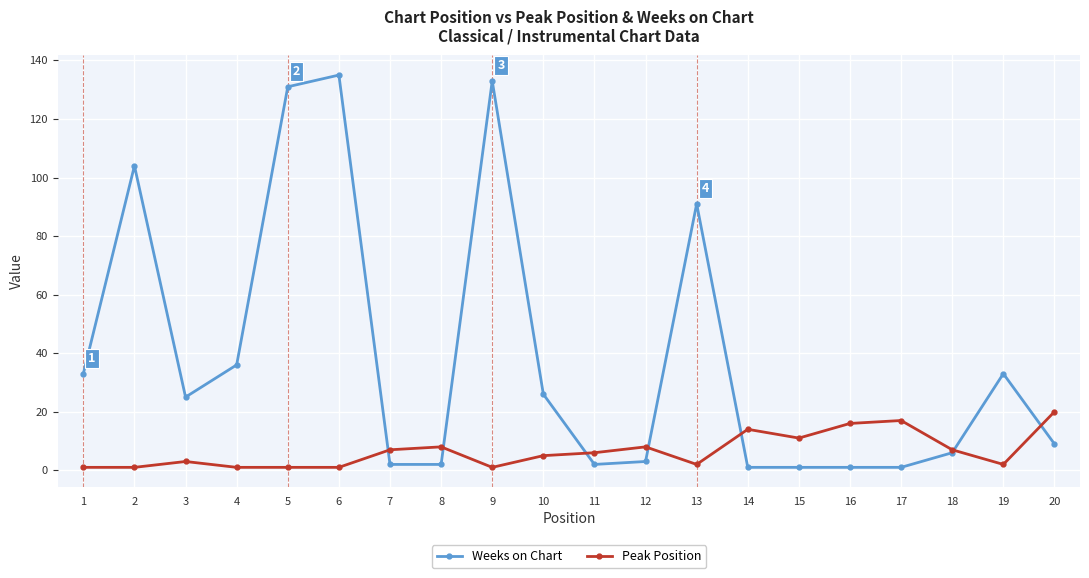

What value does the Weeks on Chart series have at 9?

133